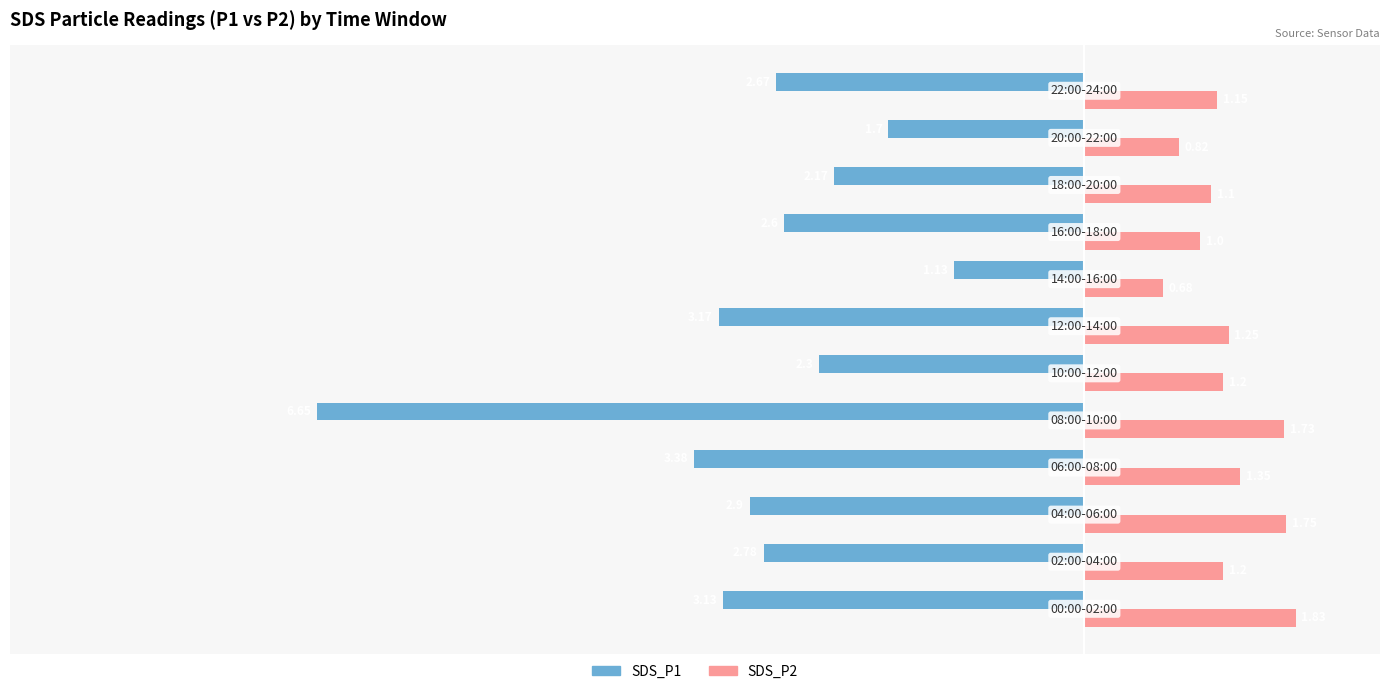

Which series has the widest spread of values?

SDS_P1